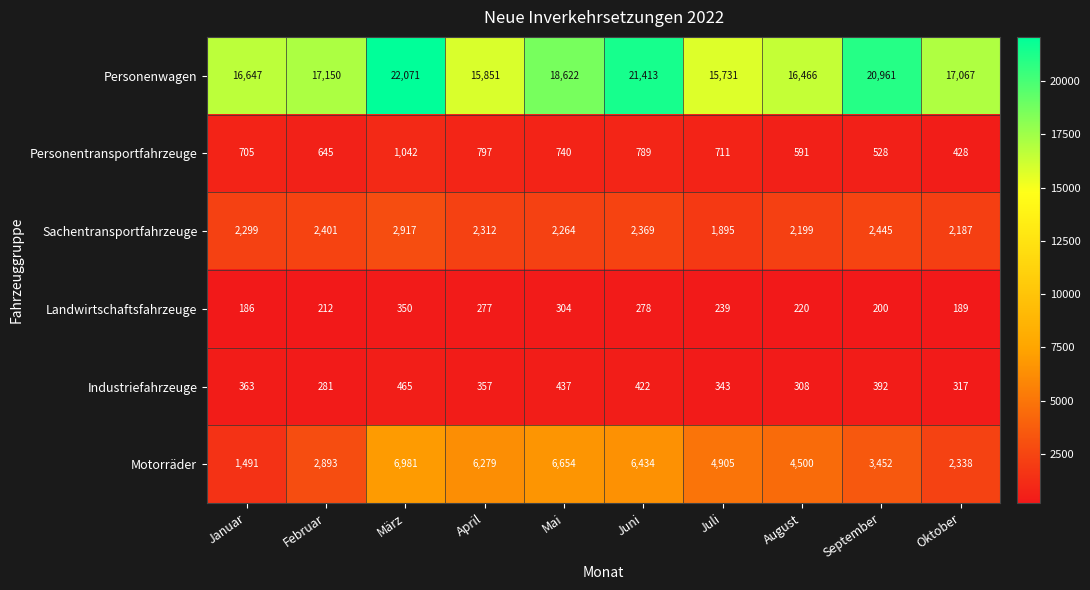

Count the number of categories in the chart.

10